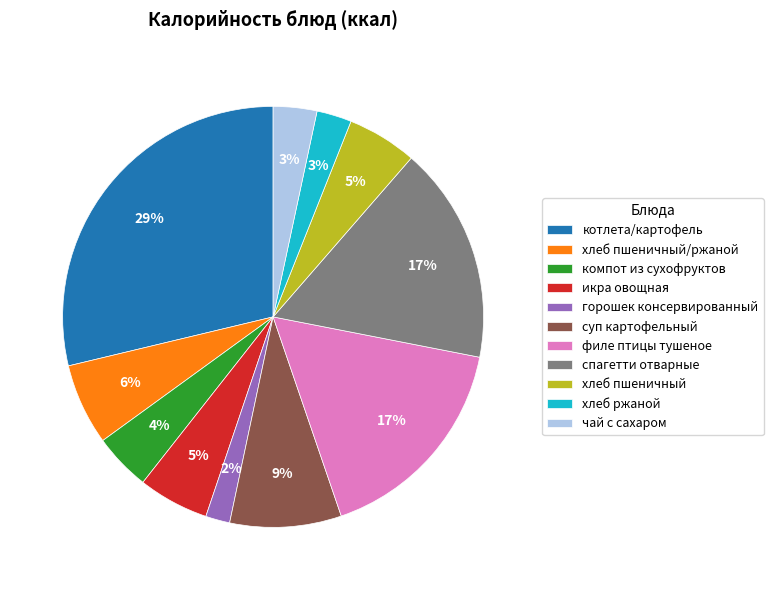

To the nearest percent, what is the average slice percentage?

9%